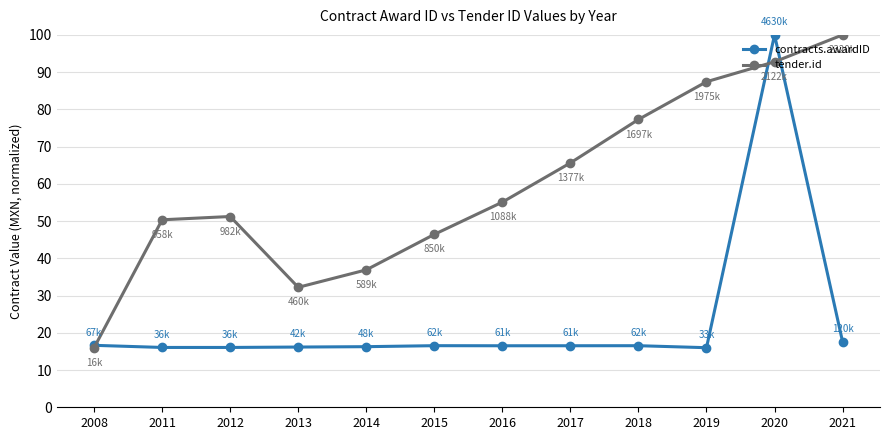

Which category has the highest value in the contracts.awardID series?

2020